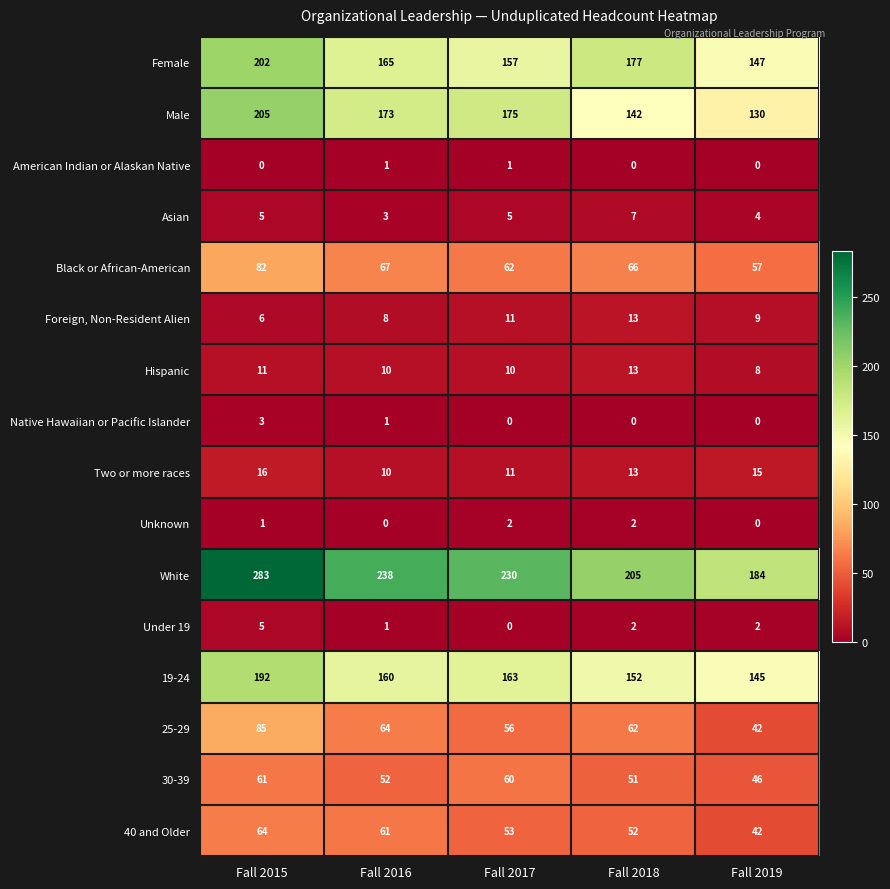

Which series has the largest total across all categories?

White